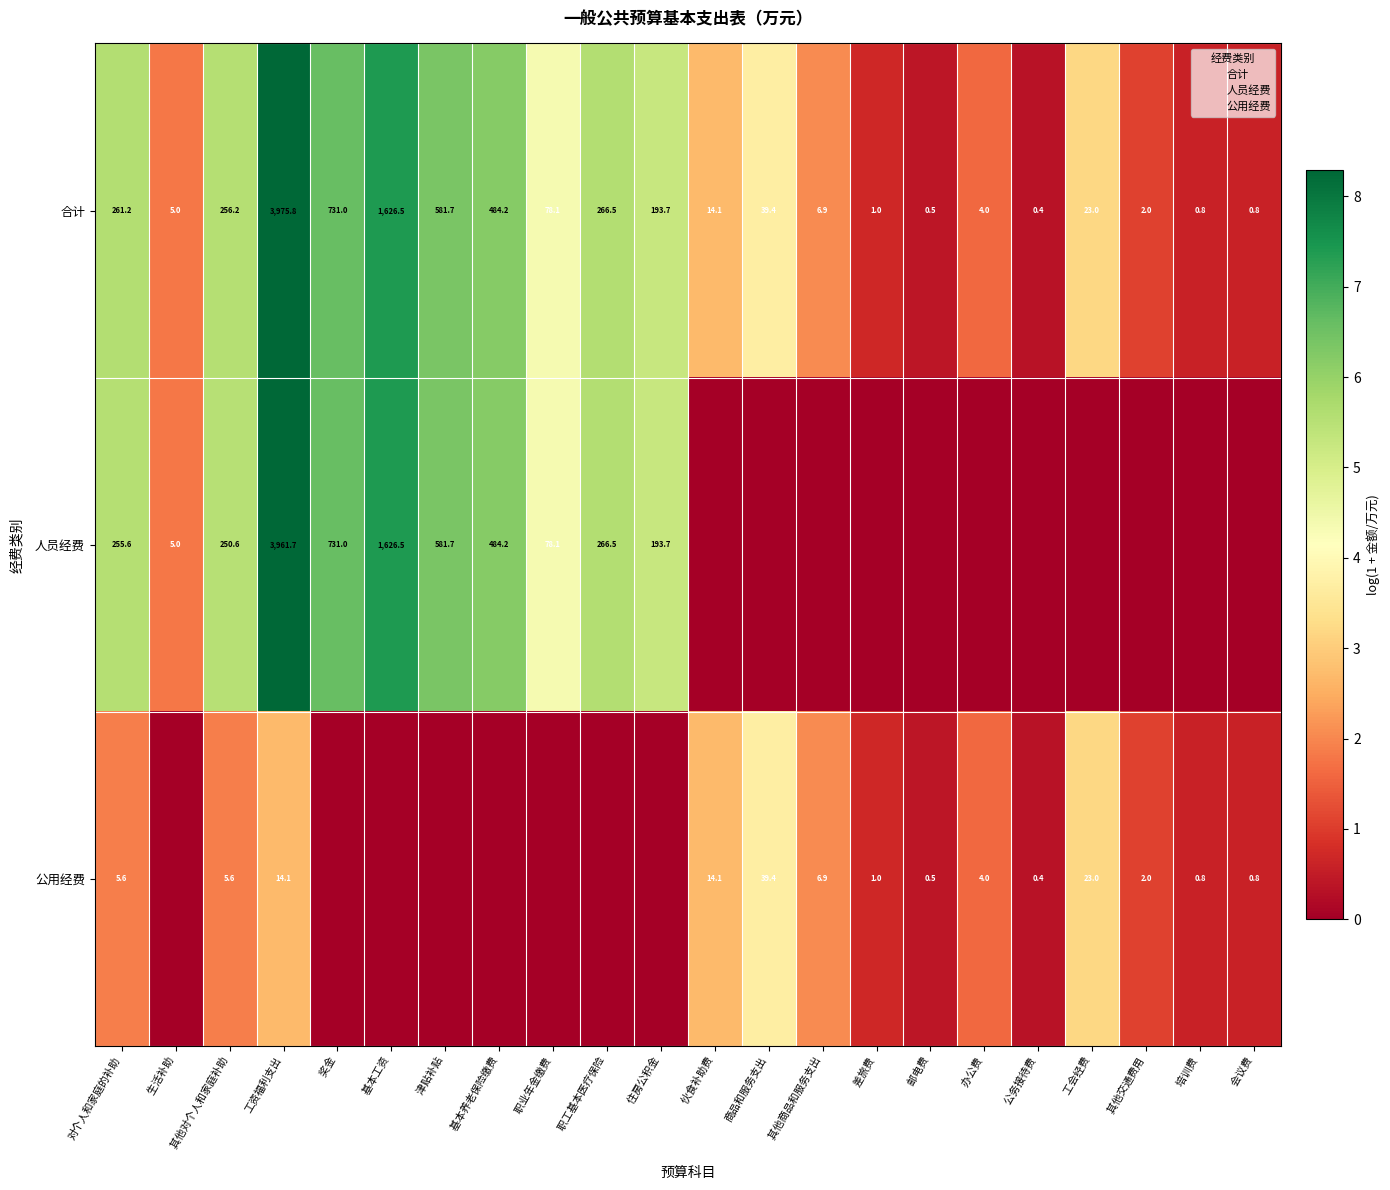

List the series in order of their overall mean, lowest first.

公用经费, 人员经费, 合计